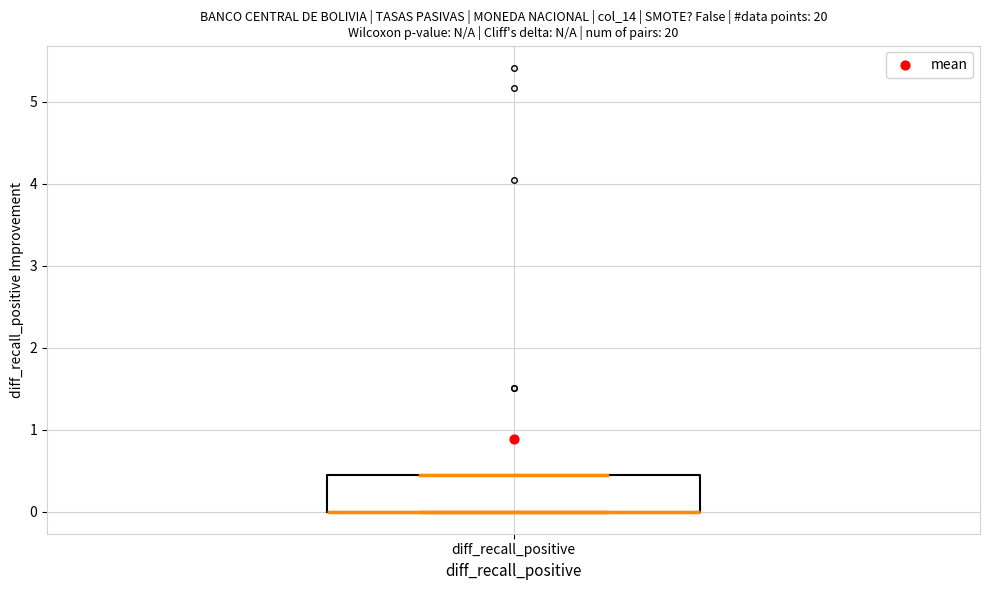

Transcribe this box plot: give where the median line is, the range the box spans, and where the two whiskers end, as read against the y-axis. The values are not printed on the chart, so give them approximately, as read against the axis.

median 0.0 (drawn on the box's lower edge), box 0.0 to 0.4, whiskers 0.0 to 0.4